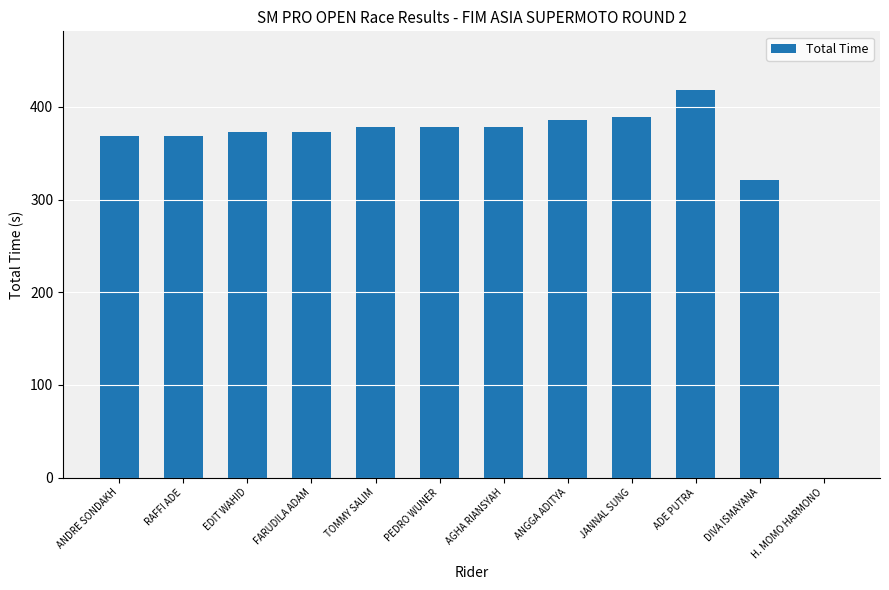

What is the change in value from EDIT WAHID to H. MOMO HARMONO?

-373.1